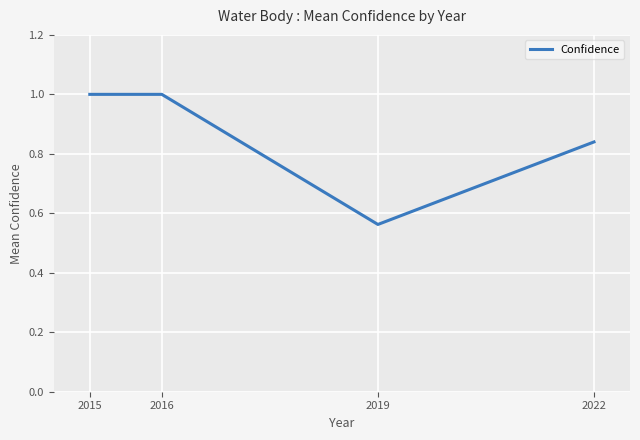

Where is the data nearest to the value 0?

2019